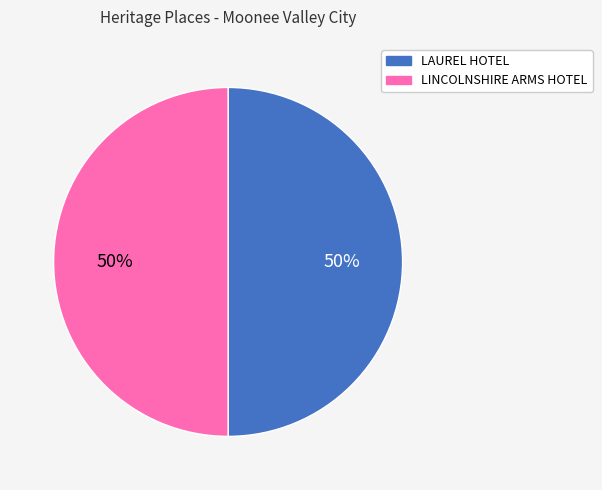

Is the sum of LAUREL HOTEL and LINCOLNSHIRE ARMS HOTEL greater than half?

Yes